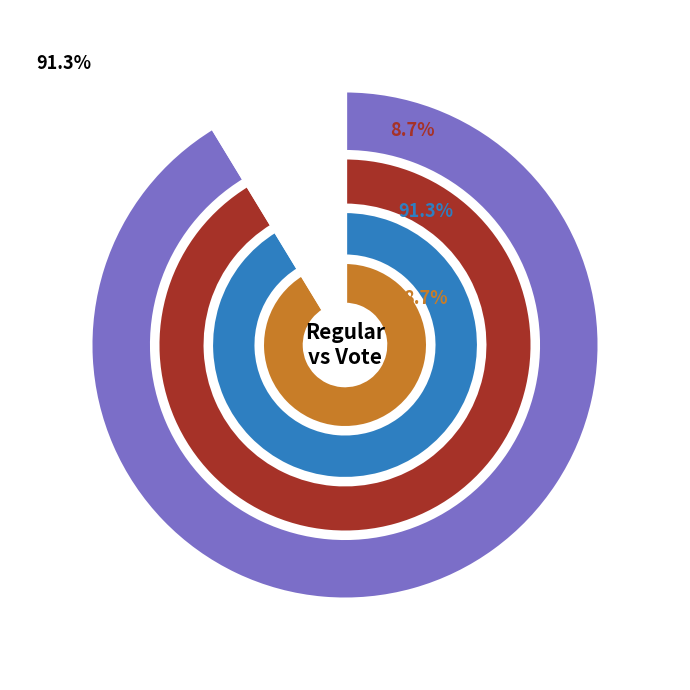

To the nearest percent, what percentage of the pie is Vote?

9%